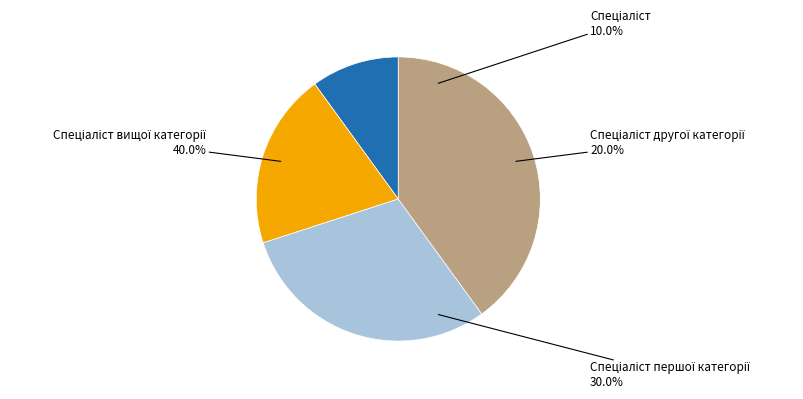

To the nearest percent, what percentage of the pie is Спеціаліст?

10%